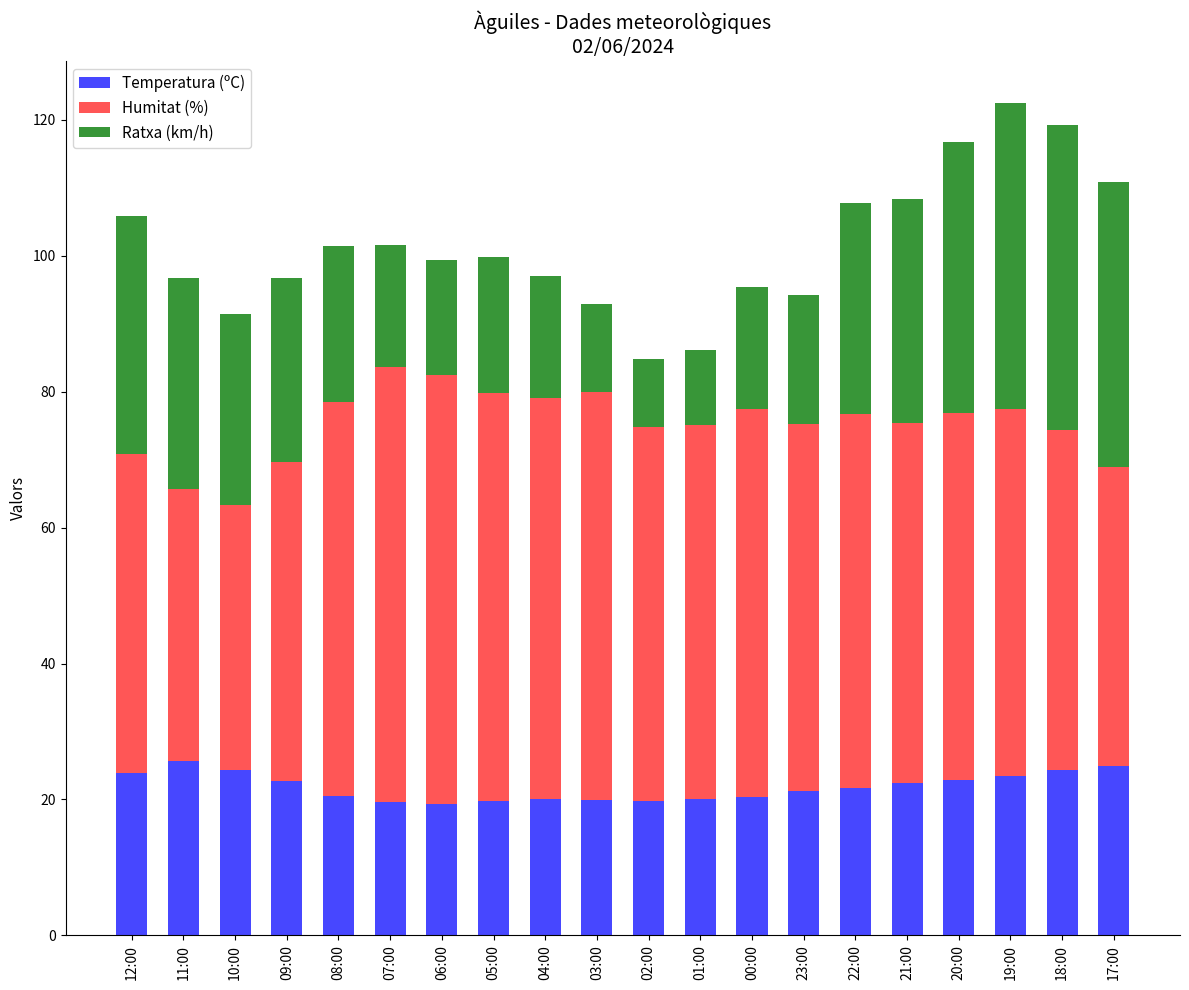

What is the sum of the Temperatura (ºC) values at 06:00 and 01:00?

39.5